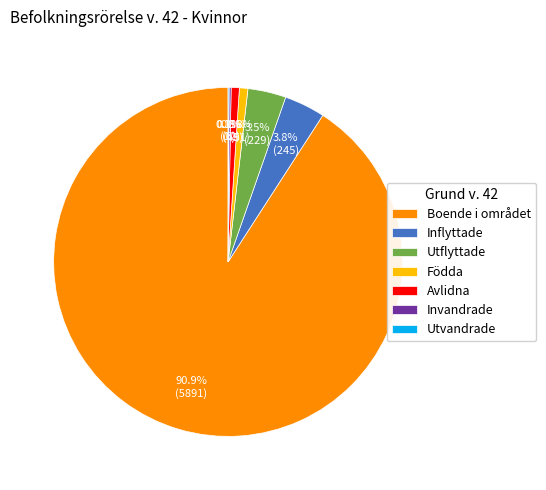

To the nearest percent, what percentage of the pie is Inflyttade?

4%